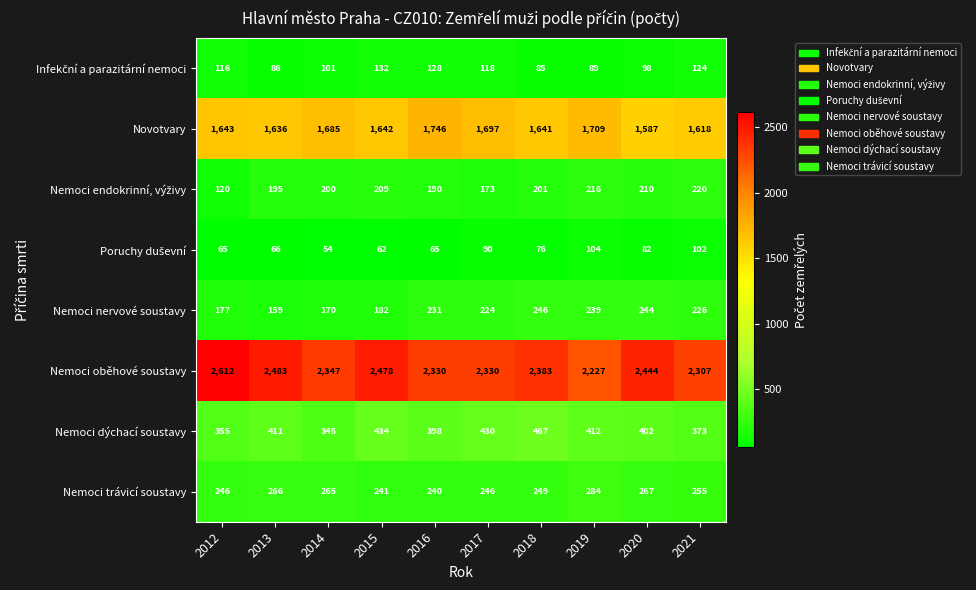

What is the minimum value shown in the chart?

54